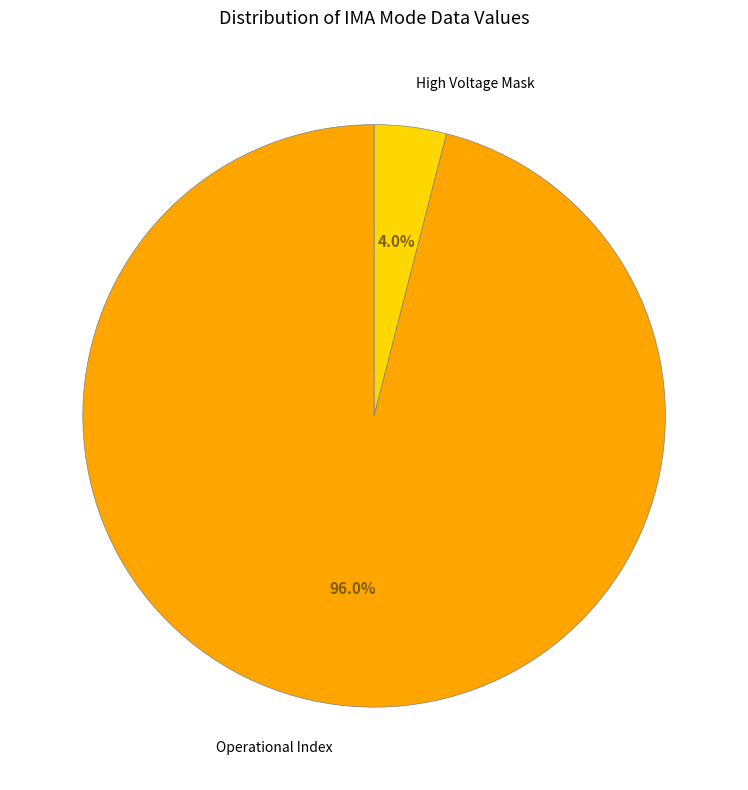

Which category has the smallest portion of the pie?

High Voltage Mask